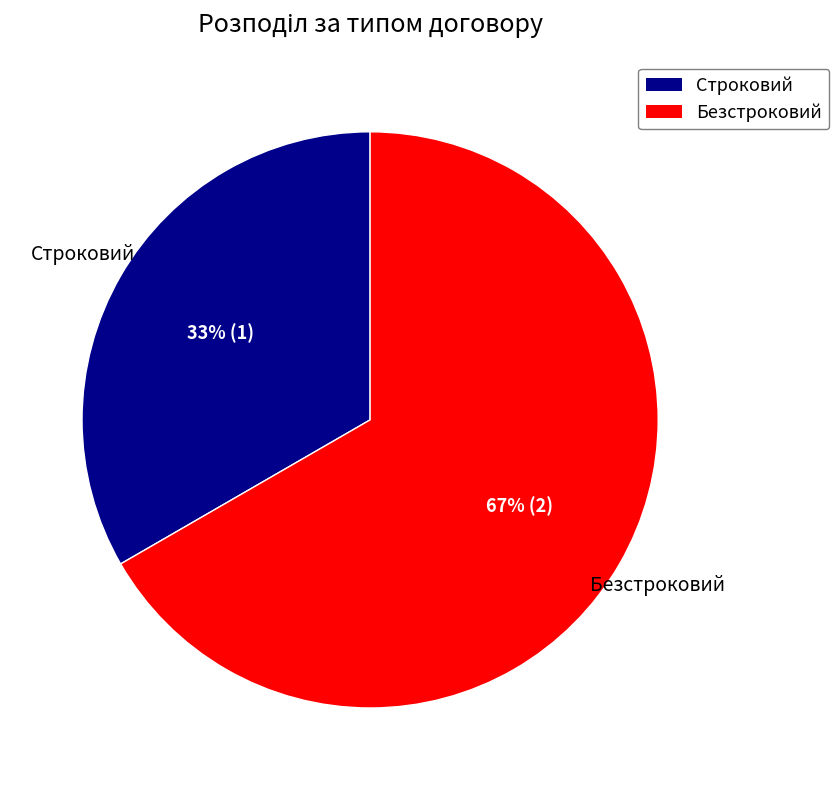

Is there any slice that represents more than half of the pie?

Yes